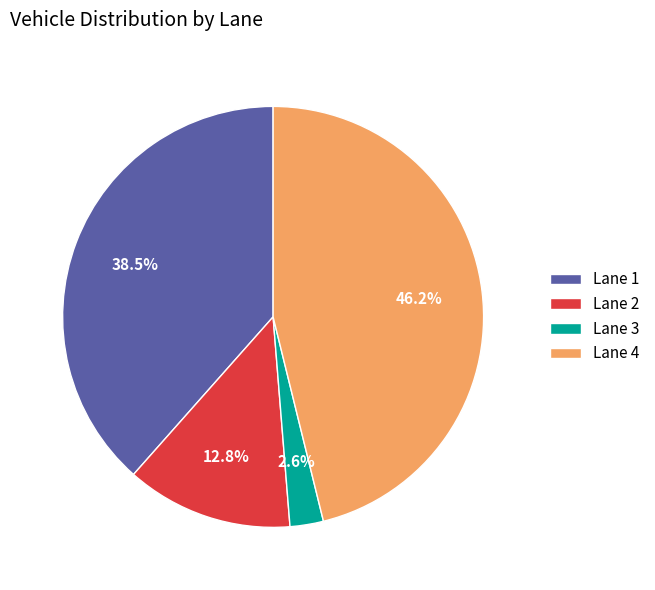

What is the largest slice in the pie chart?

Lane 4